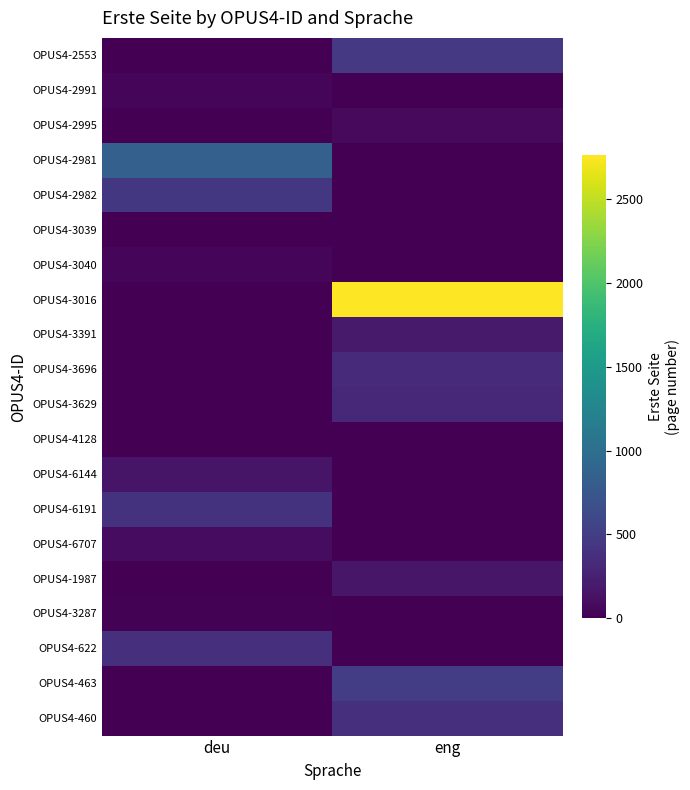

Between eng and deu, which is larger?

eng